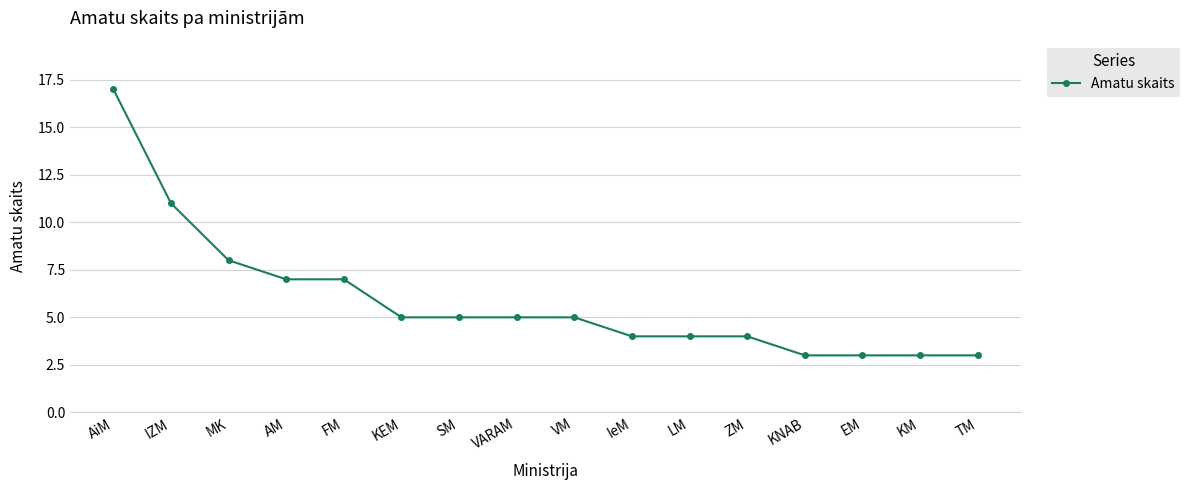

The chart shows a value of 3 at TM. True or false?

True